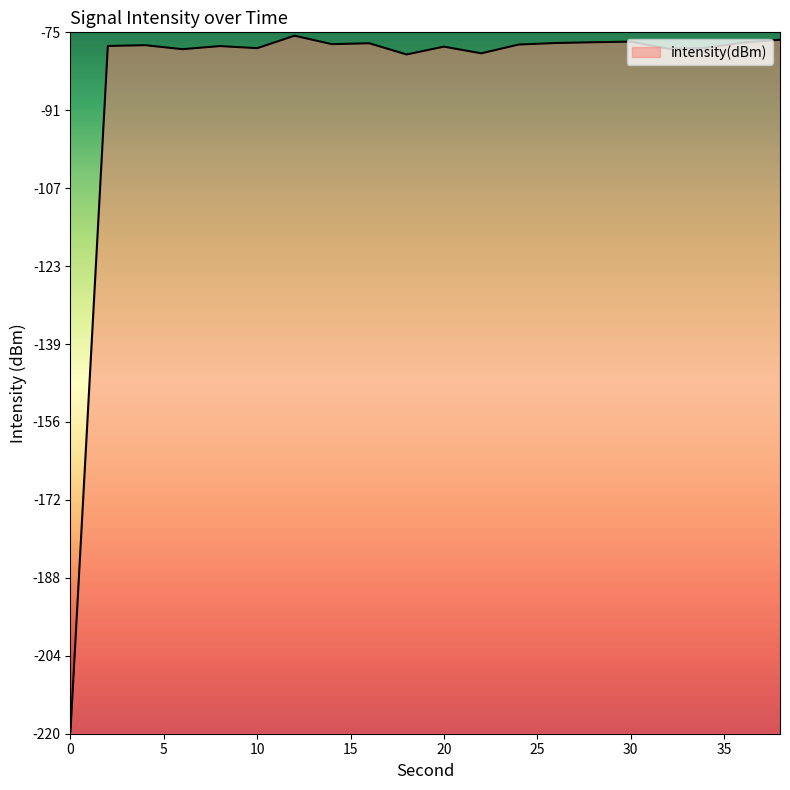

Which has a higher value, 0 or 32?

32